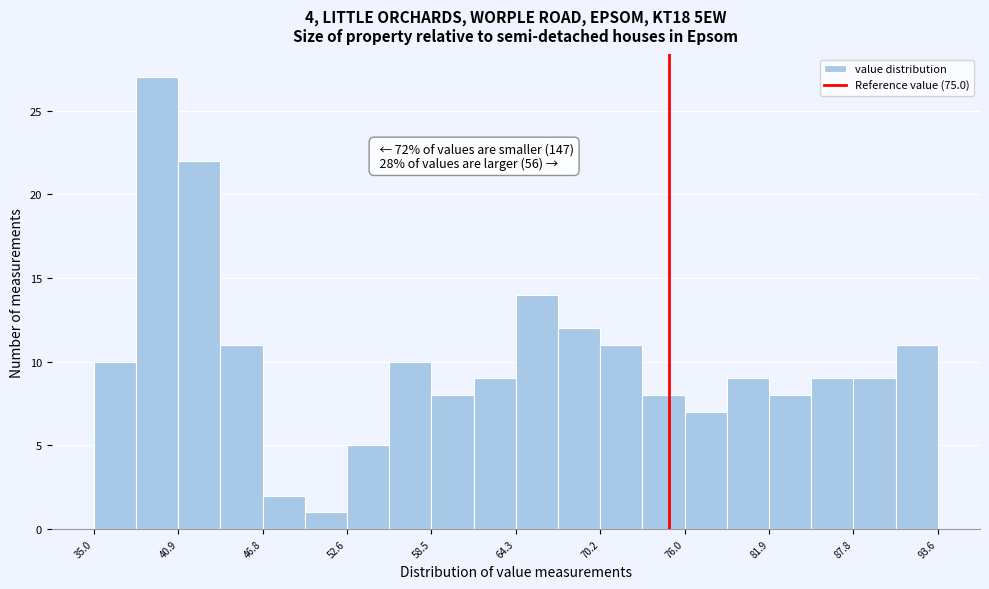

Read against the x-axis, roughly where is the centre of the tallest bar?

39